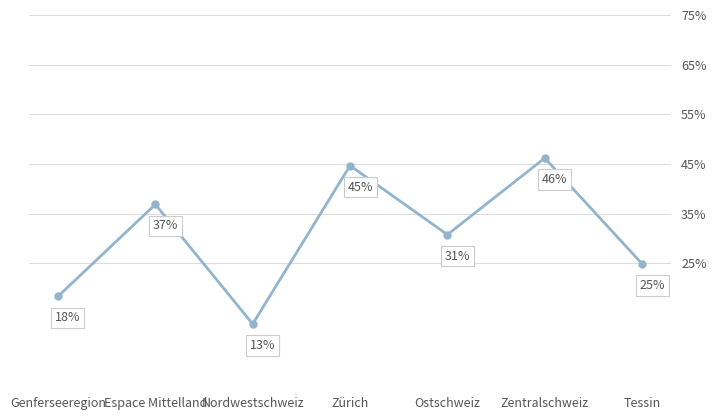

Which has a higher value, Nordwestschweiz or Espace Mittelland?

Espace Mittelland